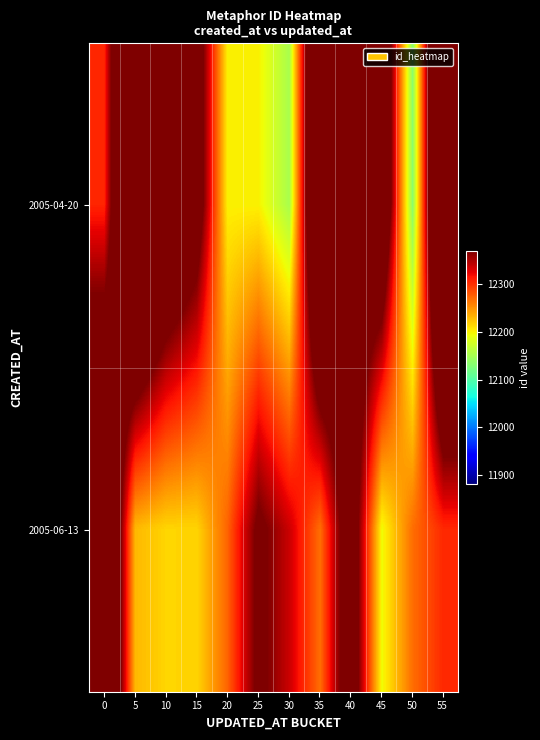

Reading left to right, transcribe all the data shown in this chart.

2005-04-20: 0=12305.6	5=12585.1	10=12479.0	15=12414.3	20=12199.7	25=12199.7	30=12152.2	35=12544.1	40=12415.5	45=12467.4	50=12134.0	55=12594.4
2005-06-13: 0=12529.8	5=12229.0	10=12214.2	15=12215.0	20=12273.6	25=12380.5	30=12335.5	35=12267.3	40=12422.8	45=12193.7	50=12267.7	55=12303.7